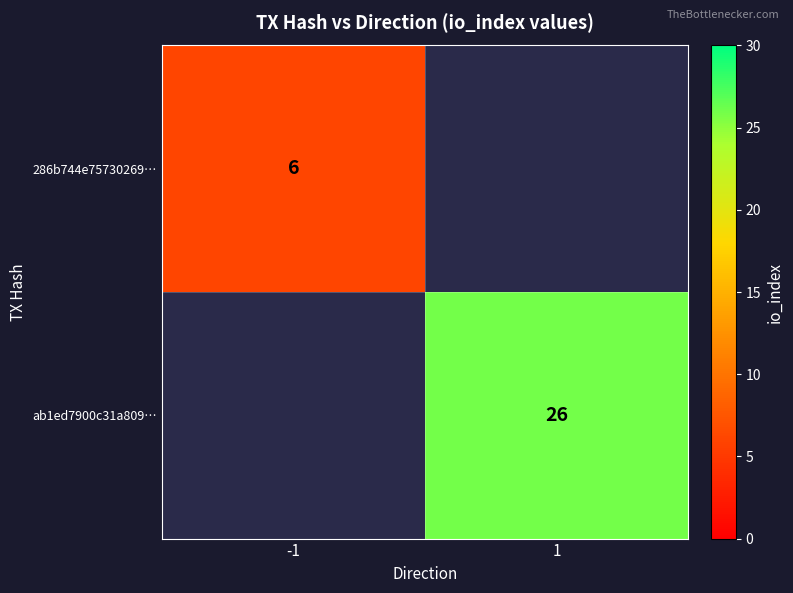

What is the minimum value shown in the chart?

6.0